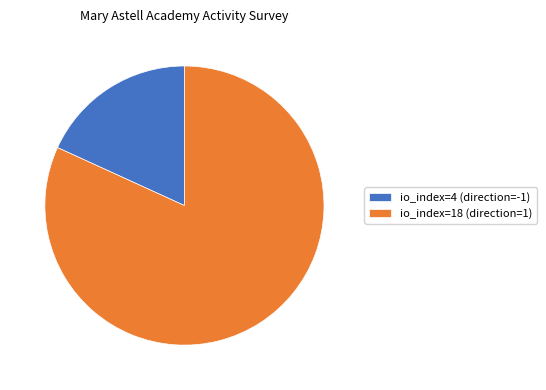

Which category has the biggest portion of the pie?

io_index=18 (direction=1)